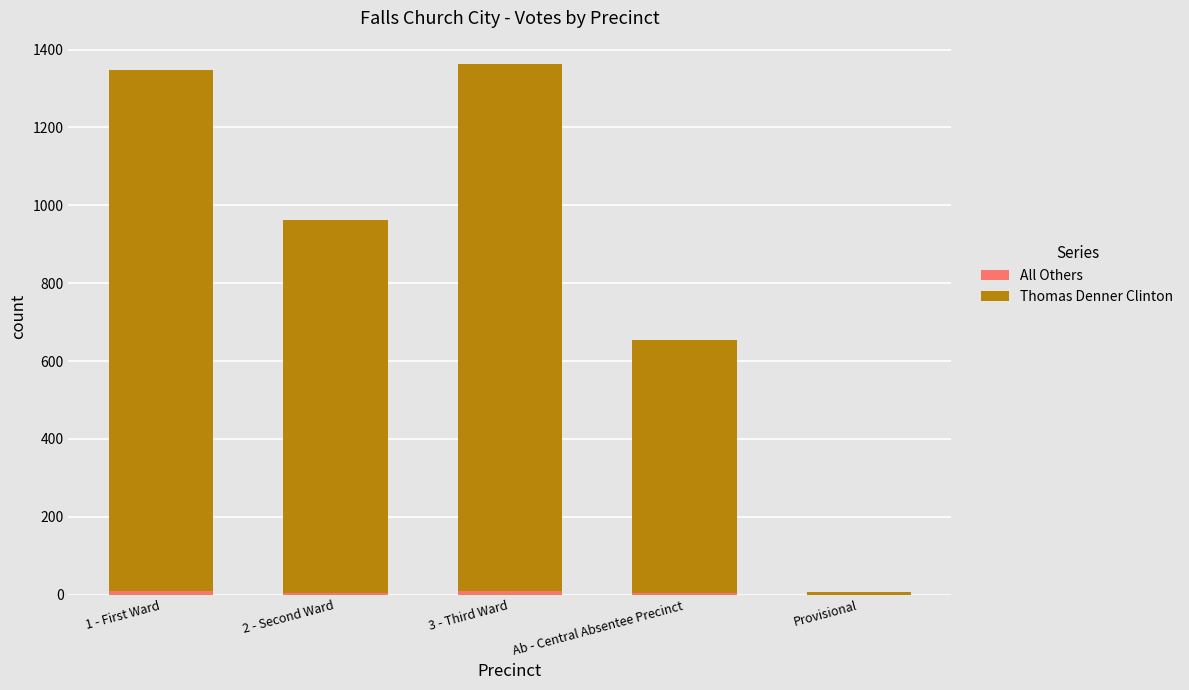

The value of Thomas Denner Clinton at Ab - Central Absentee Precinct is 652. True or false?

True